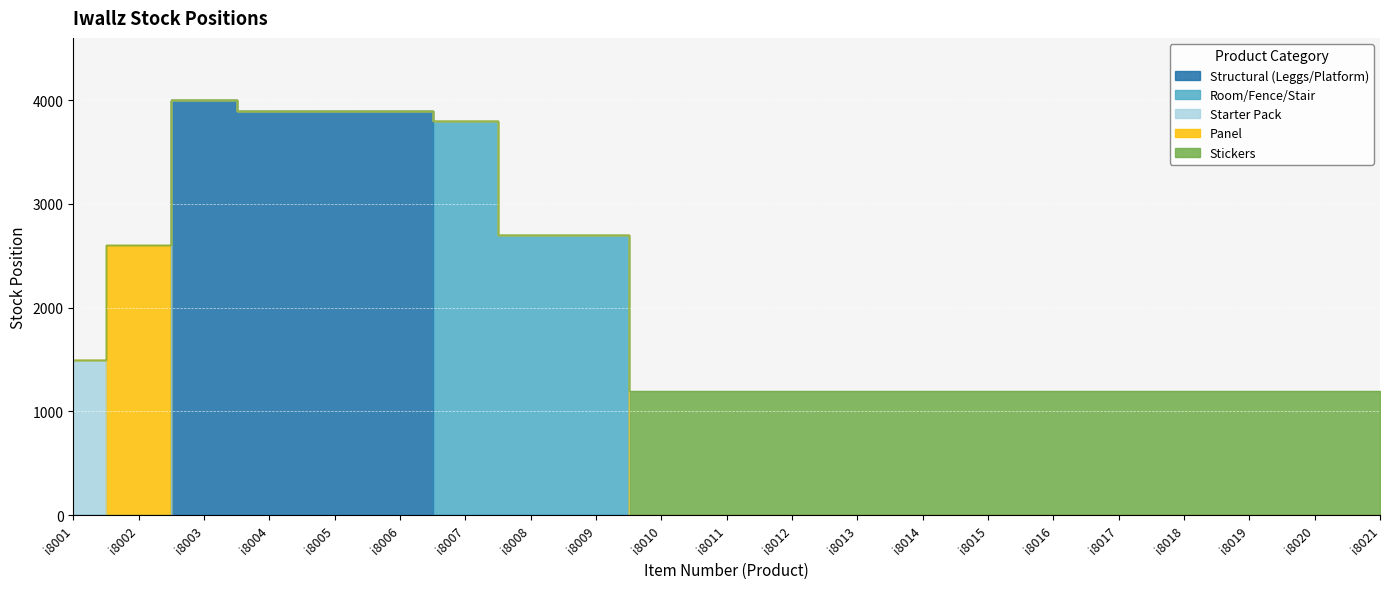

What is the difference between the maximum and minimum values?

2800